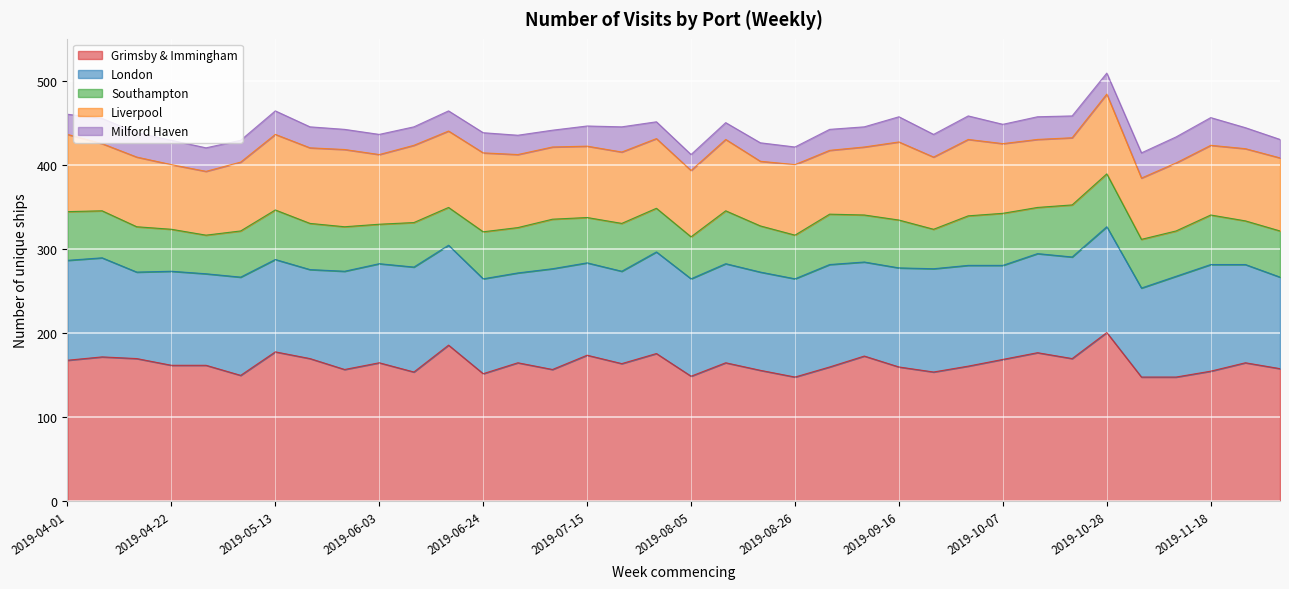

Reading left to right, what are all the values shown in this chart?

Grimsby & Immingham: 168	172	170	162	162	150	178	170	157	165	154	186	152	165	157	174	164	176	149	165	156	148	160	173	160	154	161	169	177	170	201	148	148	155	165	158
London: 119	118	103	112	109	117	110	106	117	118	125	119	113	107	120	110	110	121	116	118	117	117	122	112	118	123	120	112	118	121	126	106	120	127	117	109
Southampton: 58	56	54	50	46	55	59	55	53	47	53	45	56	54	59	54	57	52	50	63	55	52	60	56	57	47	59	62	55	62	63	58	54	59	52	55
Liverpool: 92	80	83	77	76	82	90	90	92	83	92	91	94	87	86	85	85	83	79	85	77	84	76	81	93	86	91	83	81	80	95	73	81	83	86	87
Milford Haven: 24	30	29	29	28	26	28	25	24	24	22	24	24	23	20	24	30	20	19	20	22	21	25	24	30	27	28	23	27	26	25	30	31	33	25	22